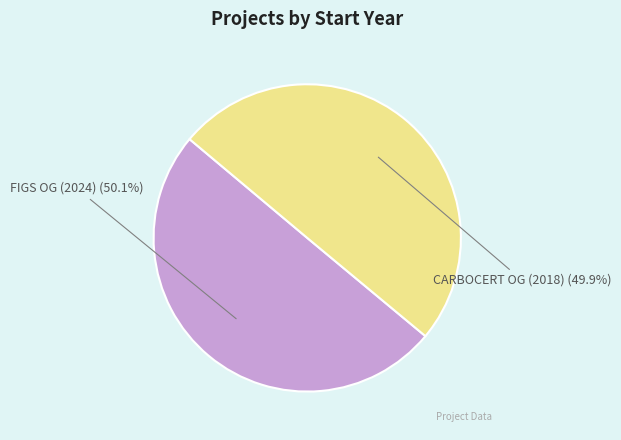

Combined, do CARBOCERT OG (2018) and FIGS OG (2024) account for over 50%?

Yes